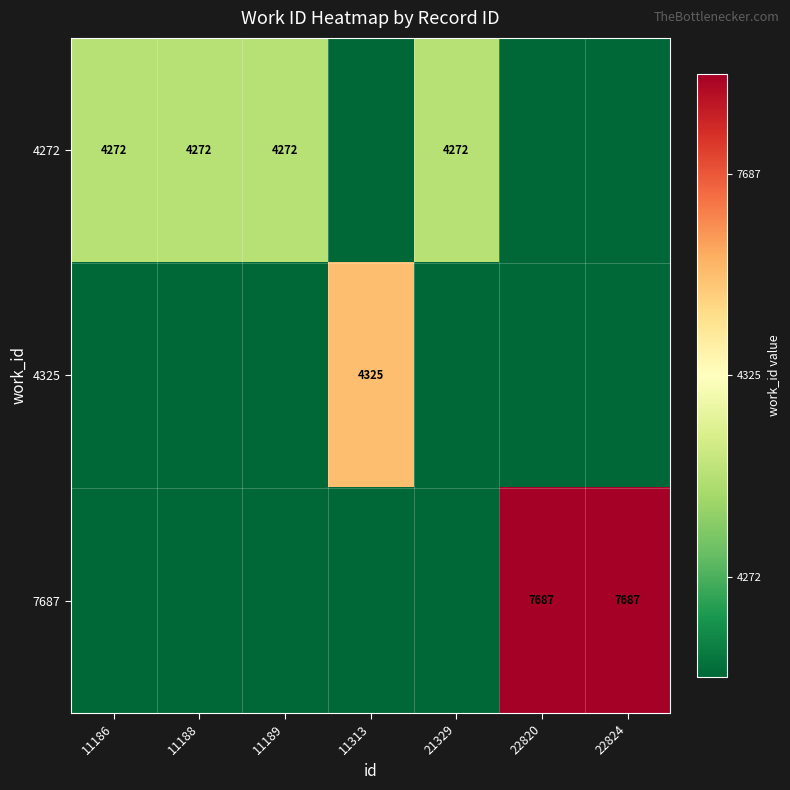

Between 11188 and 11313, which is larger?

11188